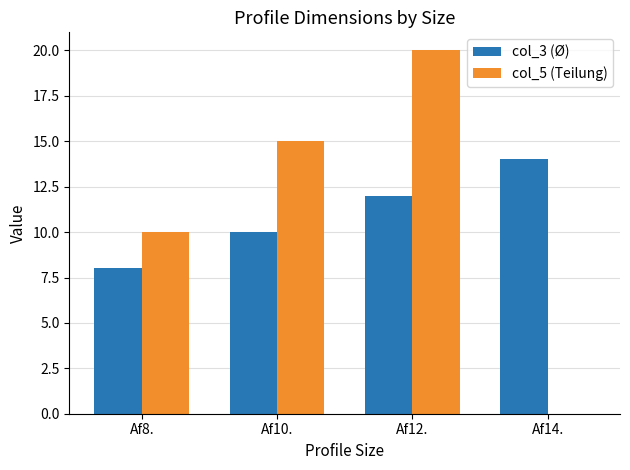

What is the sum of all col_5 (Teilung) values?

45